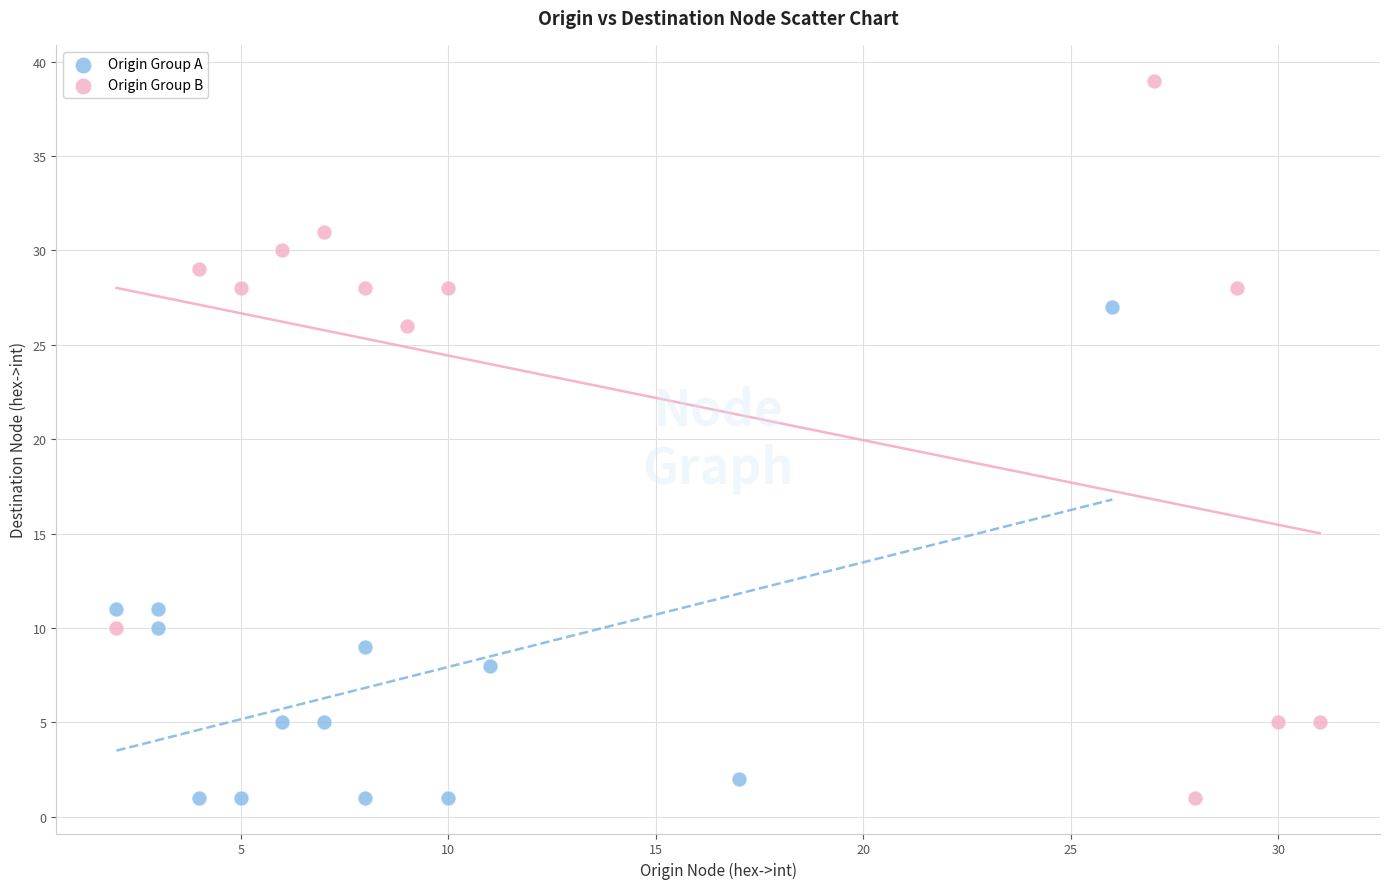

Which series has the widest spread of Y values?

Origin Group B